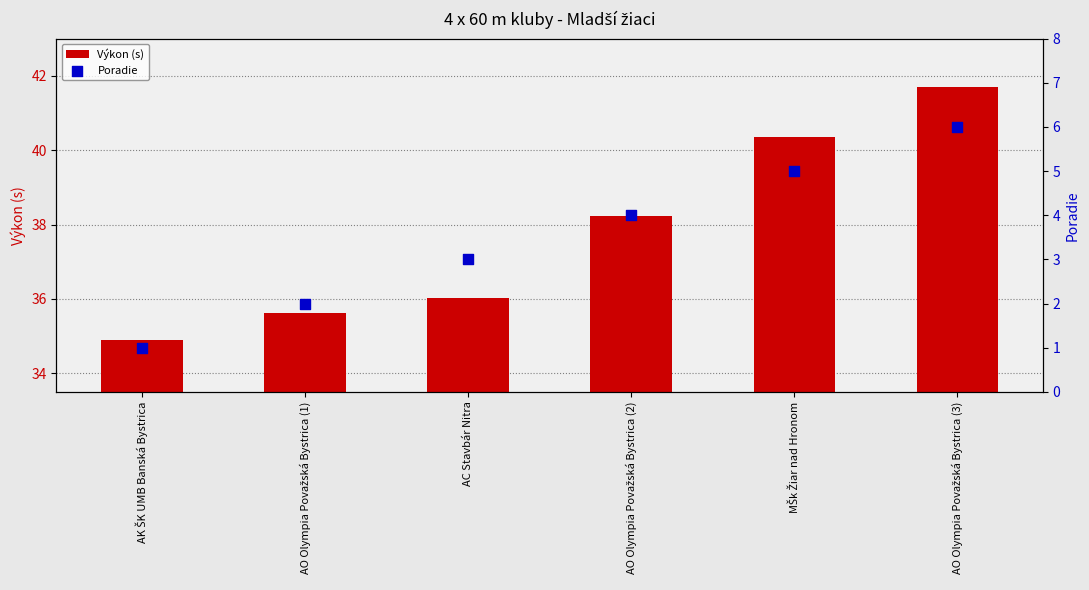

What is the total value across all series at AC Stavbár Nitra?

39.0